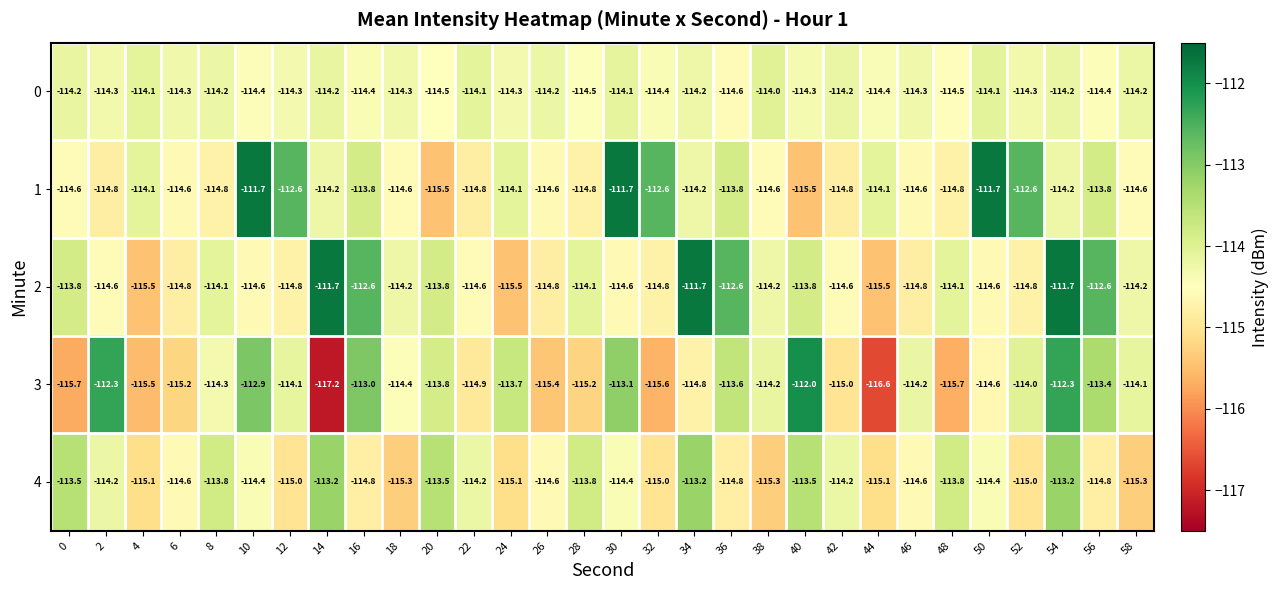

What is the approximate value of 0 at 48?

-114.5